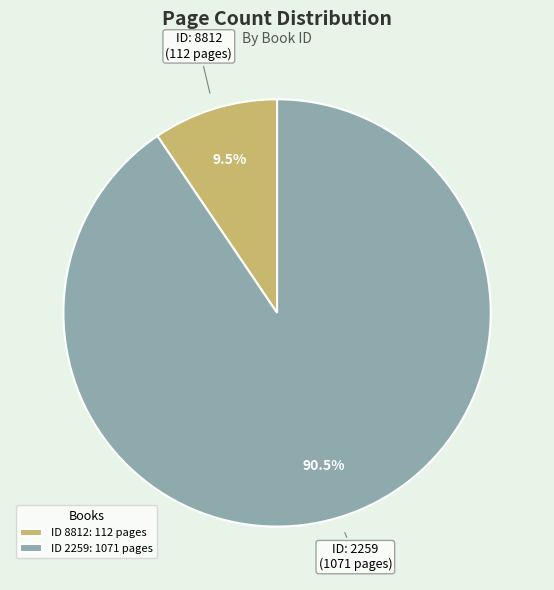

Do ID 8812: 112 pages and ID 2259: 1071 pages together represent more than half of the pie?

Yes